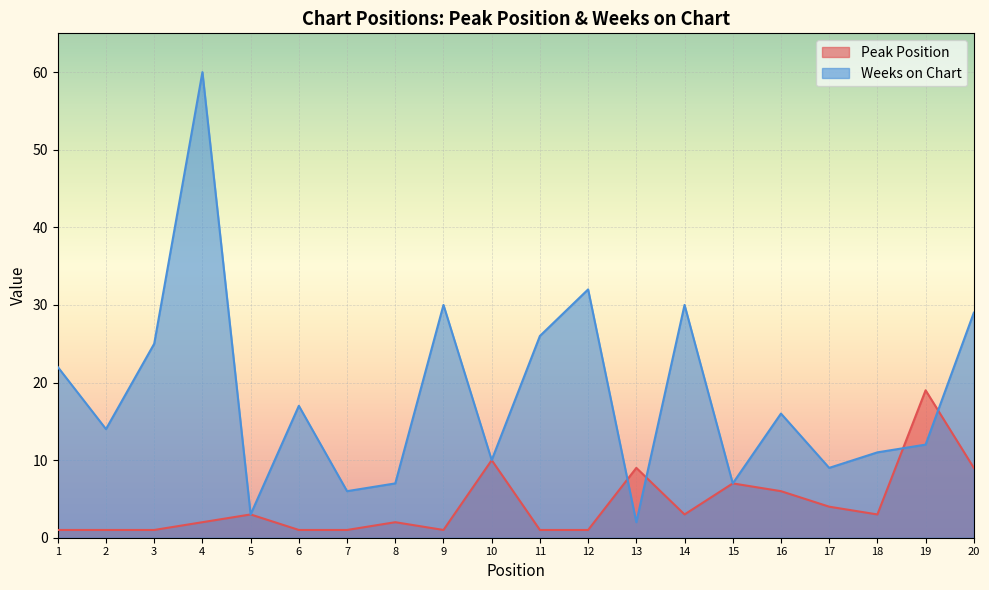

The value of Weeks on Chart at 18 is 11. True or false?

True